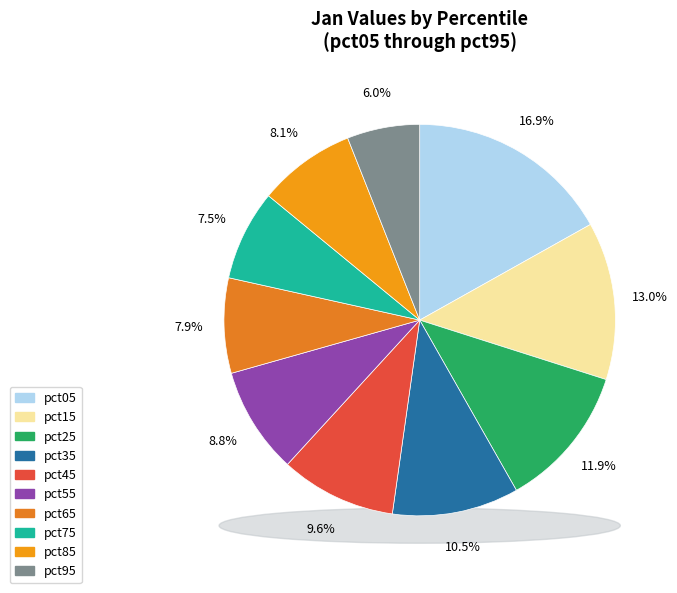

How many segments does this pie chart have?

10